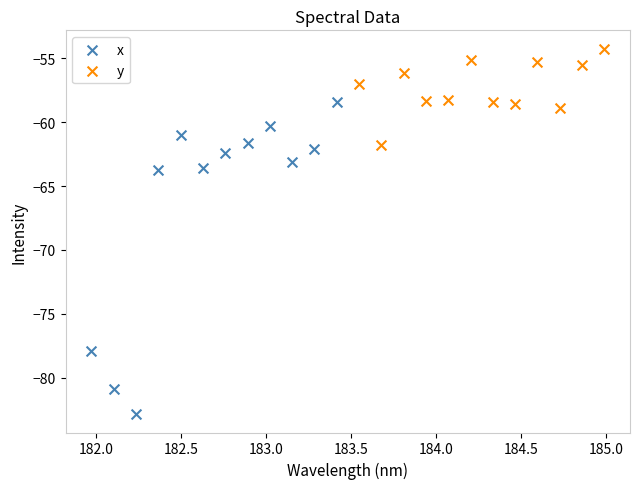

Which series reaches the maximum Y coordinate?

y